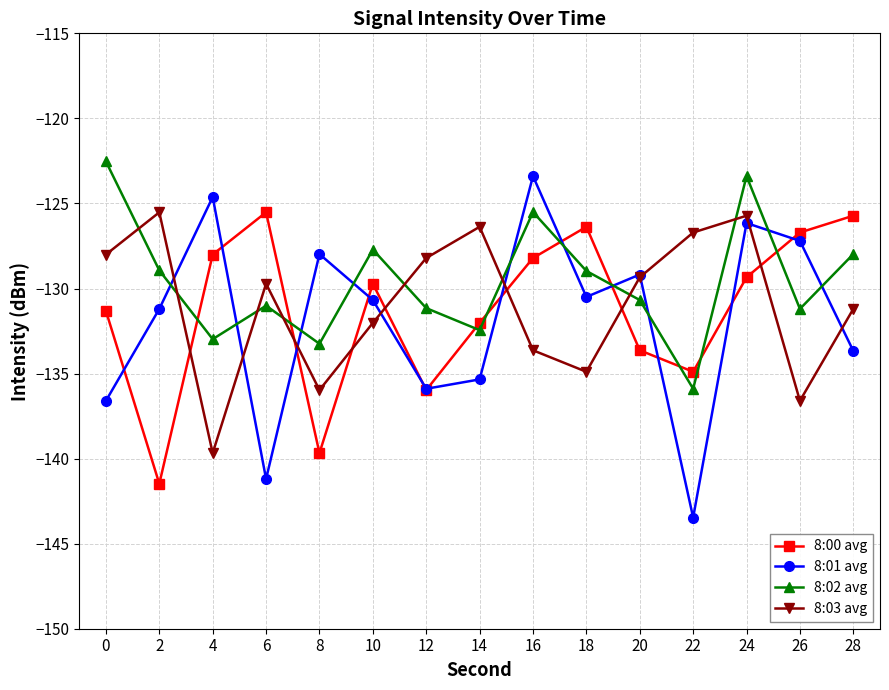

True or false: 8:03 avg has a value of -239.9 at 16.

False